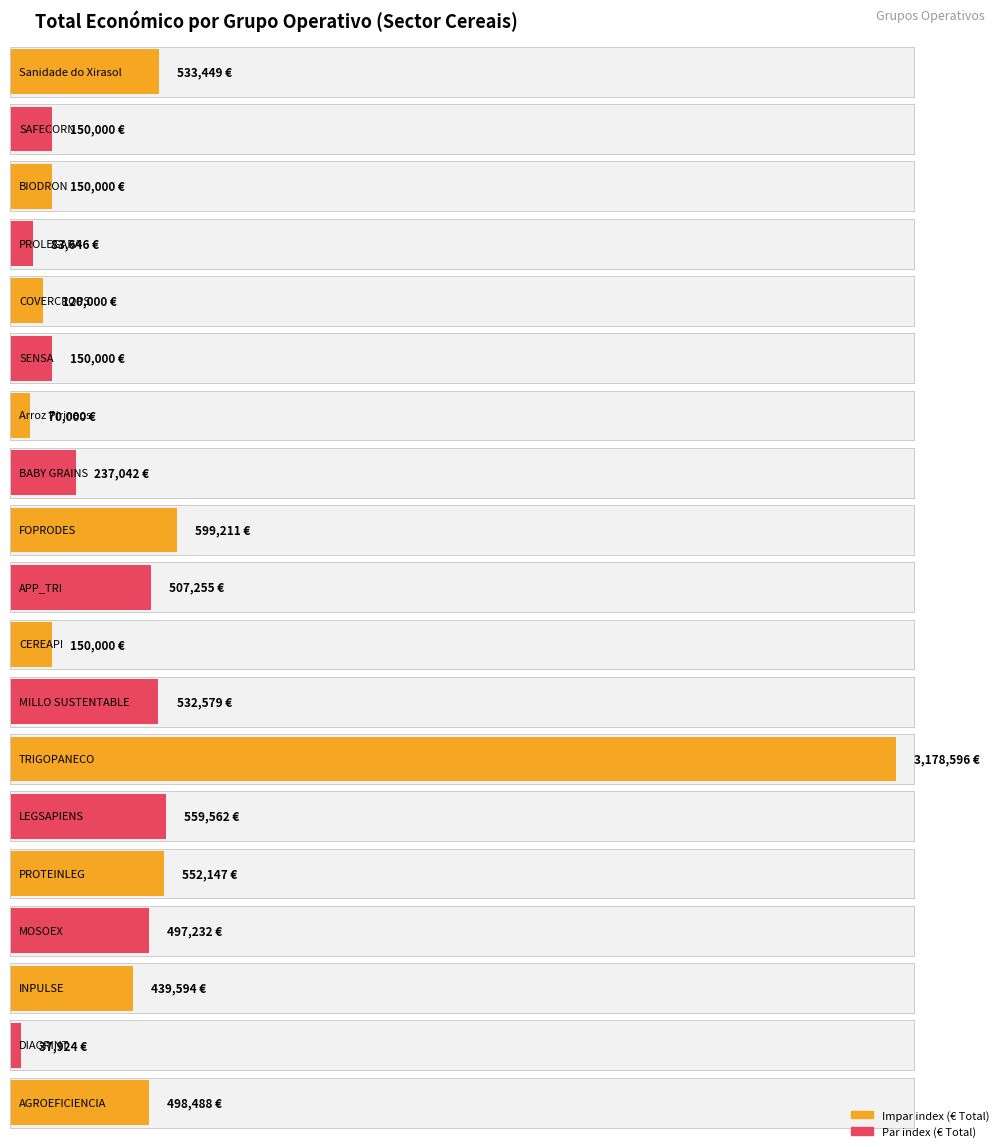

What is the sum of all values?

9046725